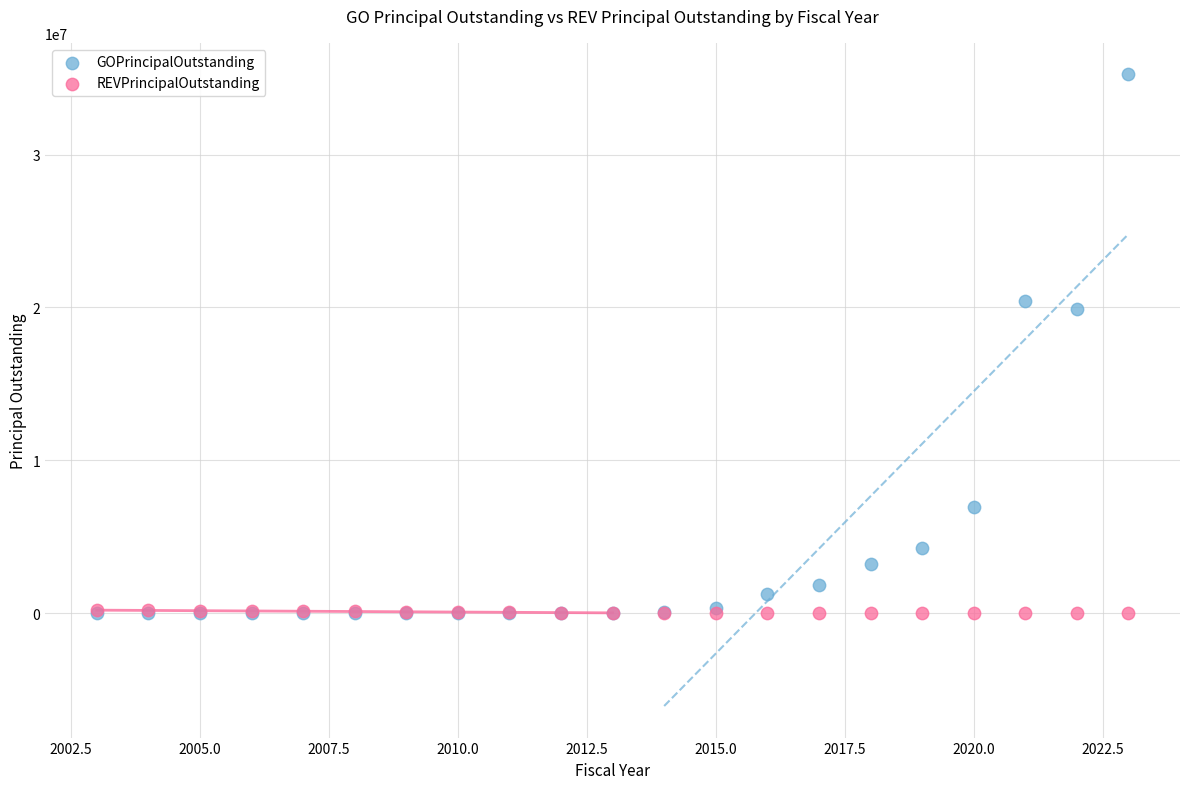

Which series has the largest Y range (max minus min)?

GOPrincipalOutstanding